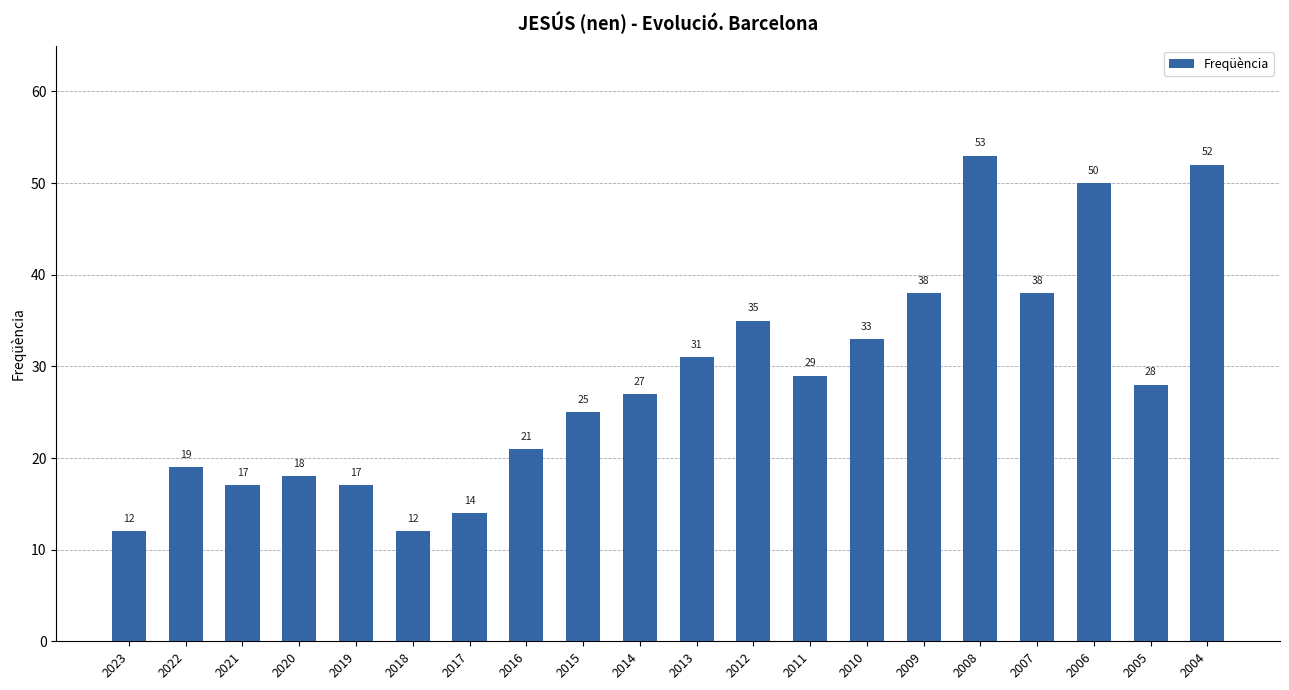

Reading right to left, what are all the values shown in this chart?

2004=52	2005=28	2006=50	2007=38	2008=53	2009=38	2010=33	2011=29	2012=35	2013=31	2014=27	2015=25	2016=21	2017=14	2018=12	2019=17	2020=18	2021=17	2022=19	2023=12